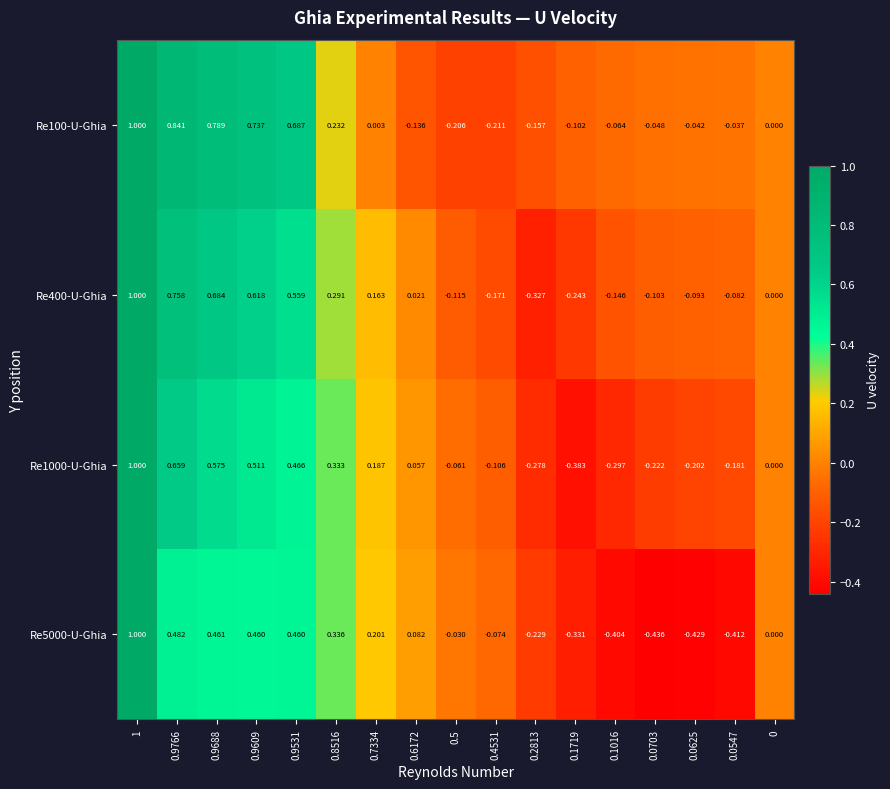

Which series has the widest spread of values?

Re5000-U-Ghia